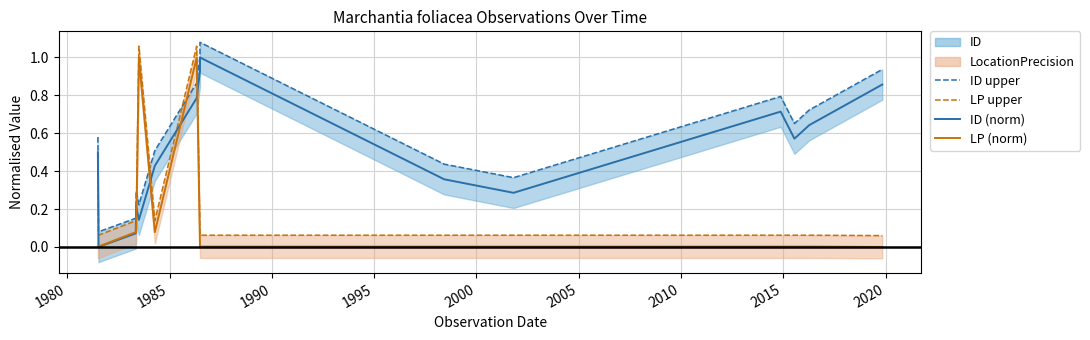

What is the average value of the LP upper series?

0.2